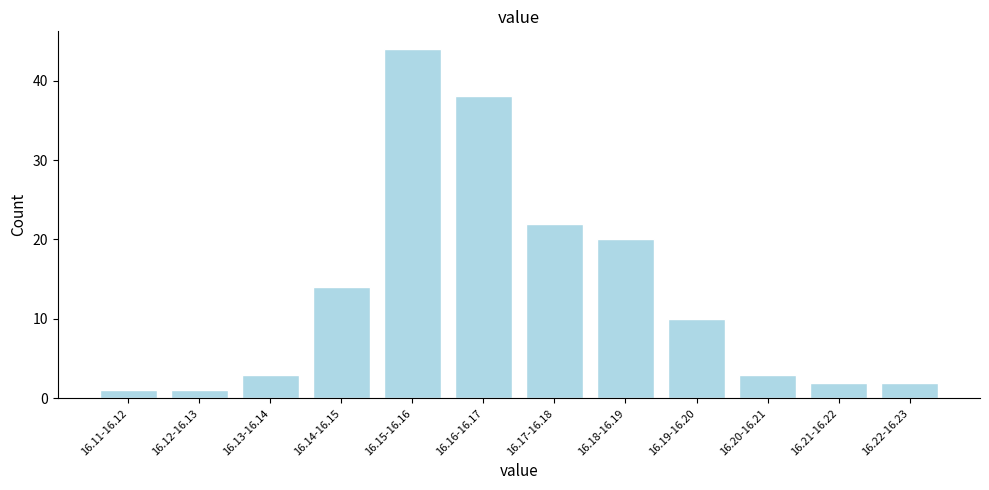

Reading left to right, transcribe all the data shown in this chart.

1	1	3	14	44	38	22	20	10	3	2	2